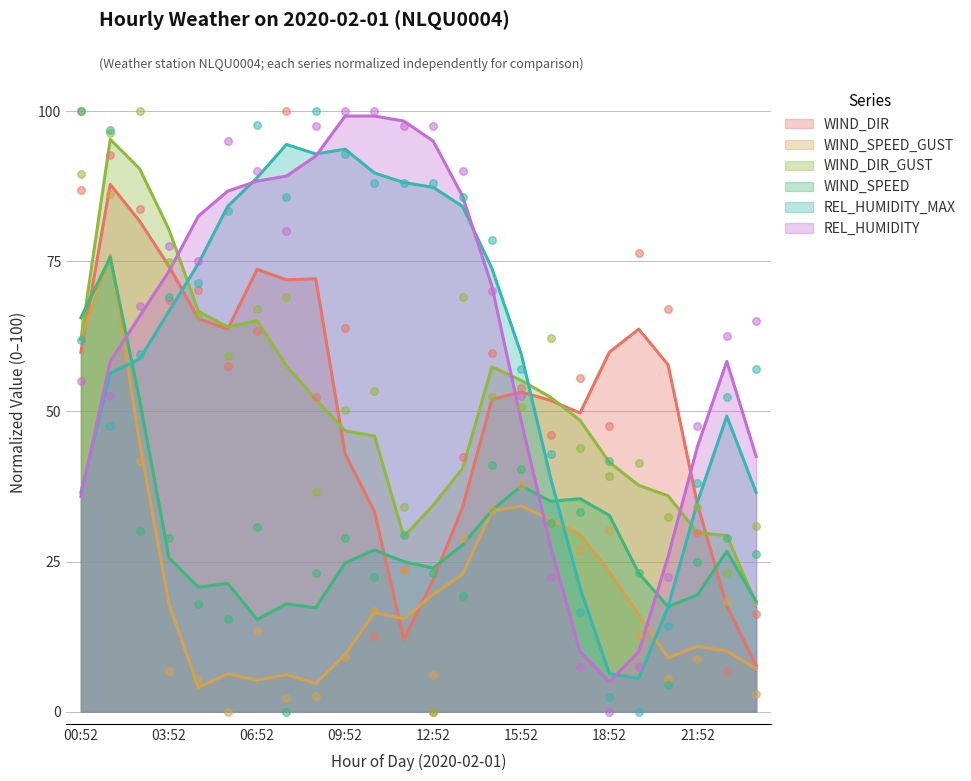

Is the value of WIND_SPEED at 06:52 greater than the value of REL_HUMIDITY at 16:52?

Yes